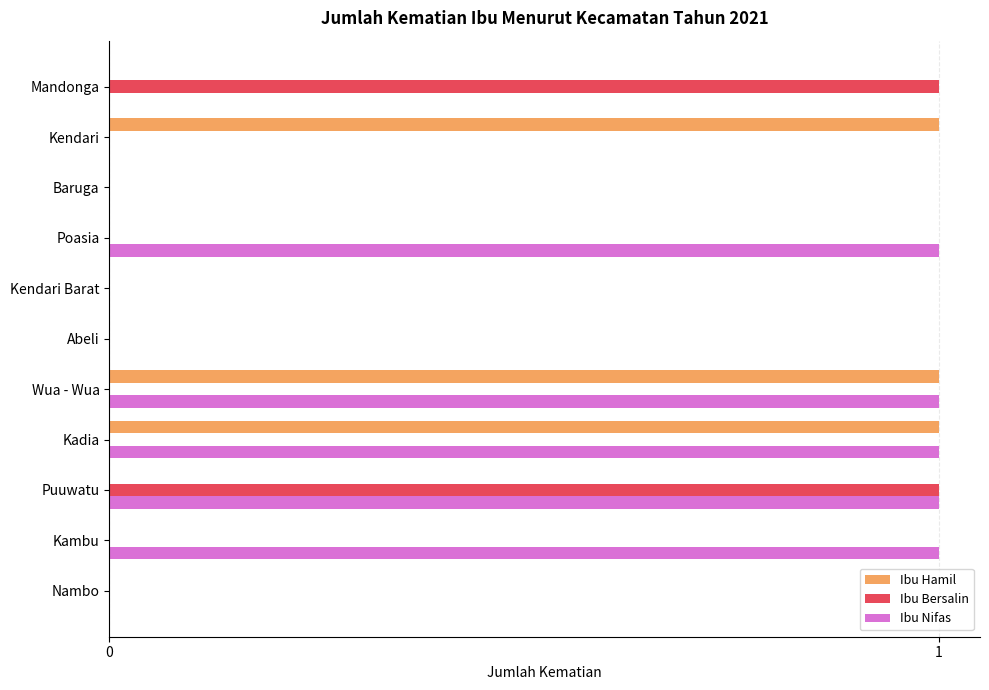

The Ibu Bersalin series shows -1 at Baruga. True or false?

False